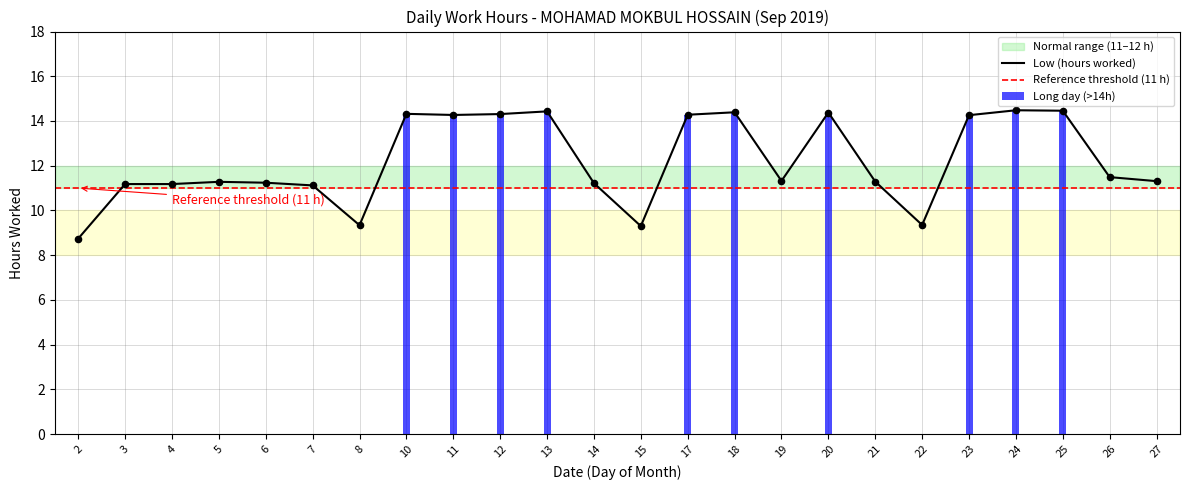

Which has a higher value, 14 or 2?

14